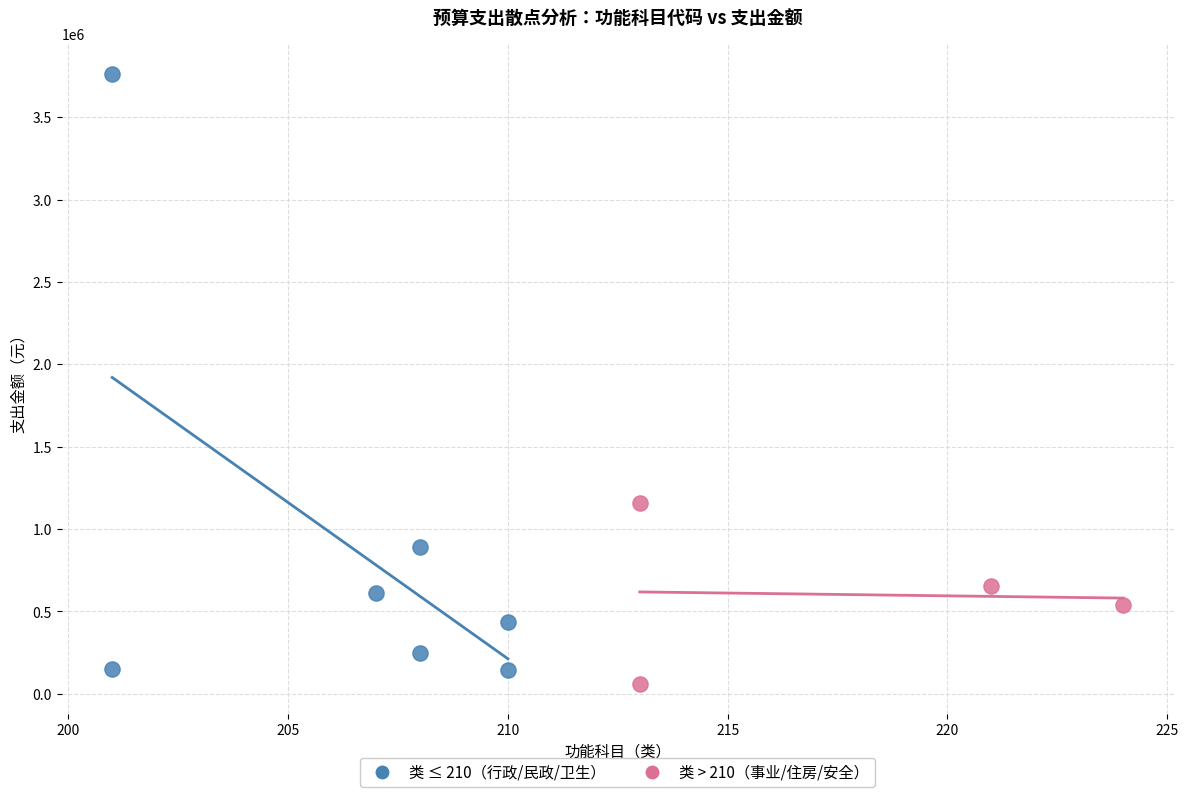

Which series reaches the maximum Y coordinate?

类 ≤ 210（行政/民政/卫生）